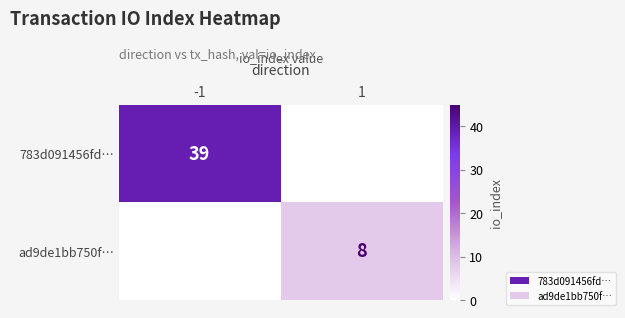

The value of ad9de1bb750f… at 1 is 4. True or false?

False